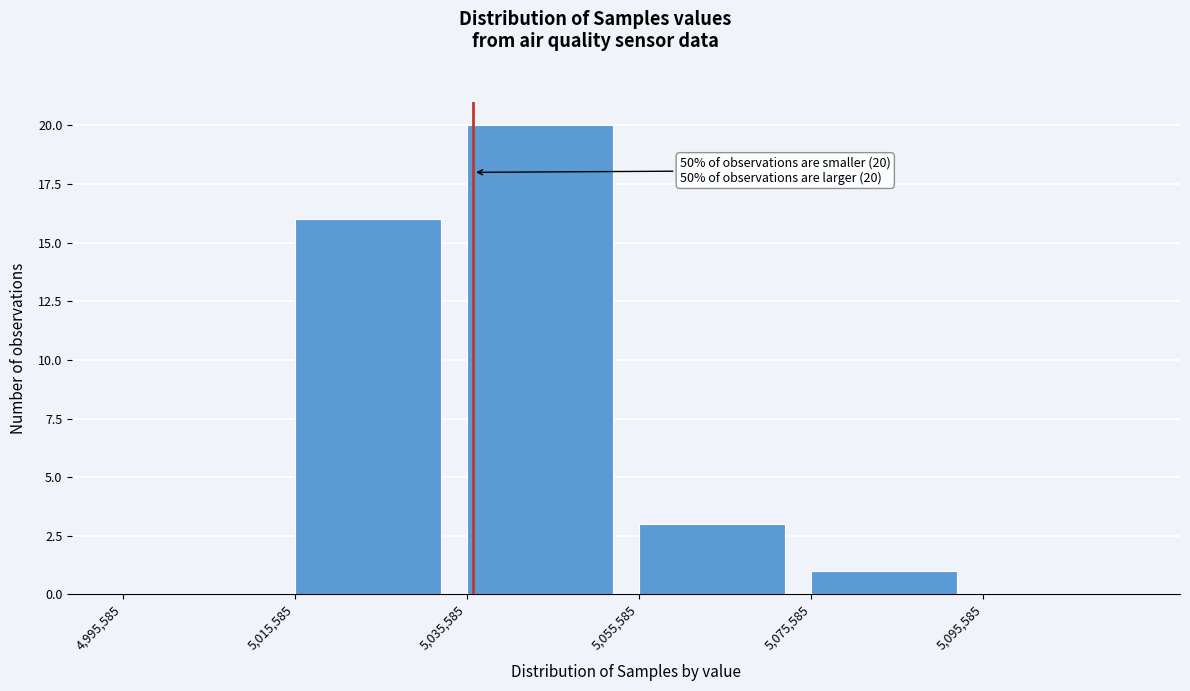

Over which range of the x-axis is the bar tallest?

5036000 to 5056000